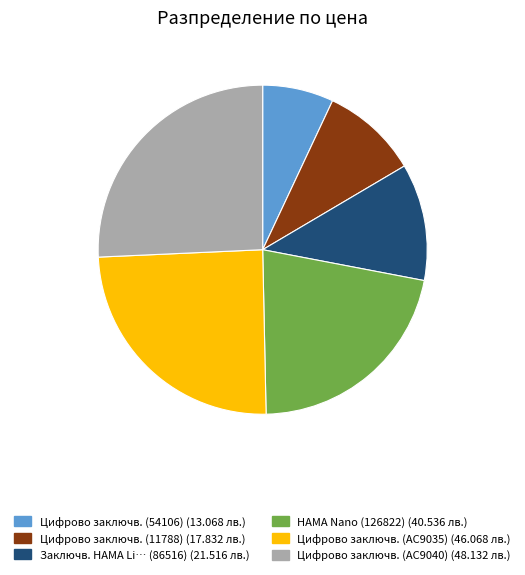

Is there a majority slice in this chart?

No